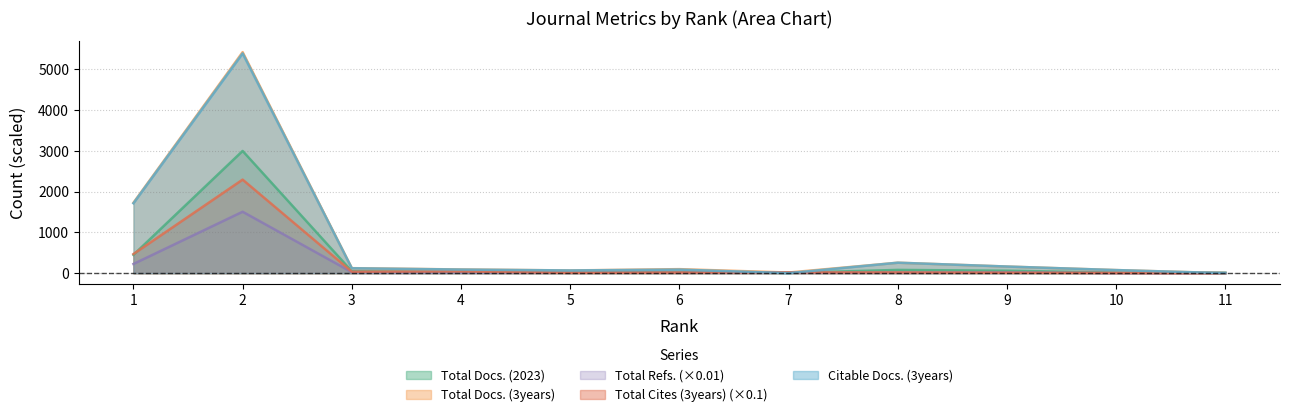

The Total Docs. (2023) series shows 3000.0 at 2. True or false?

True